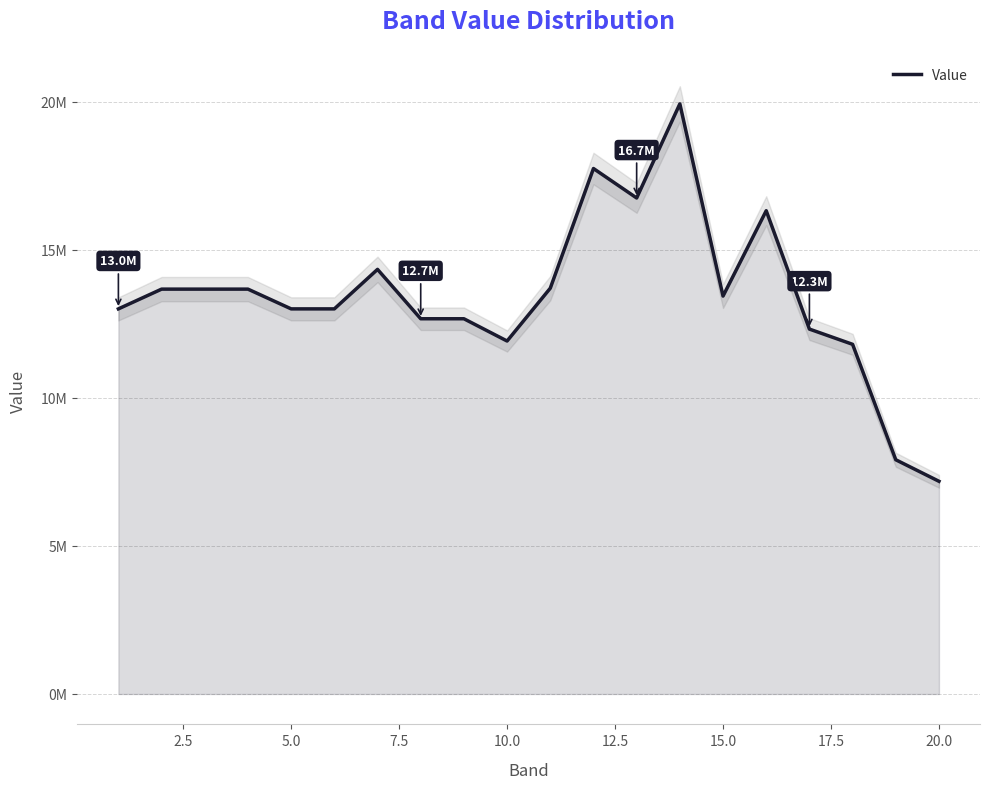

What is the value of the 7th point from the left?

14333333.3